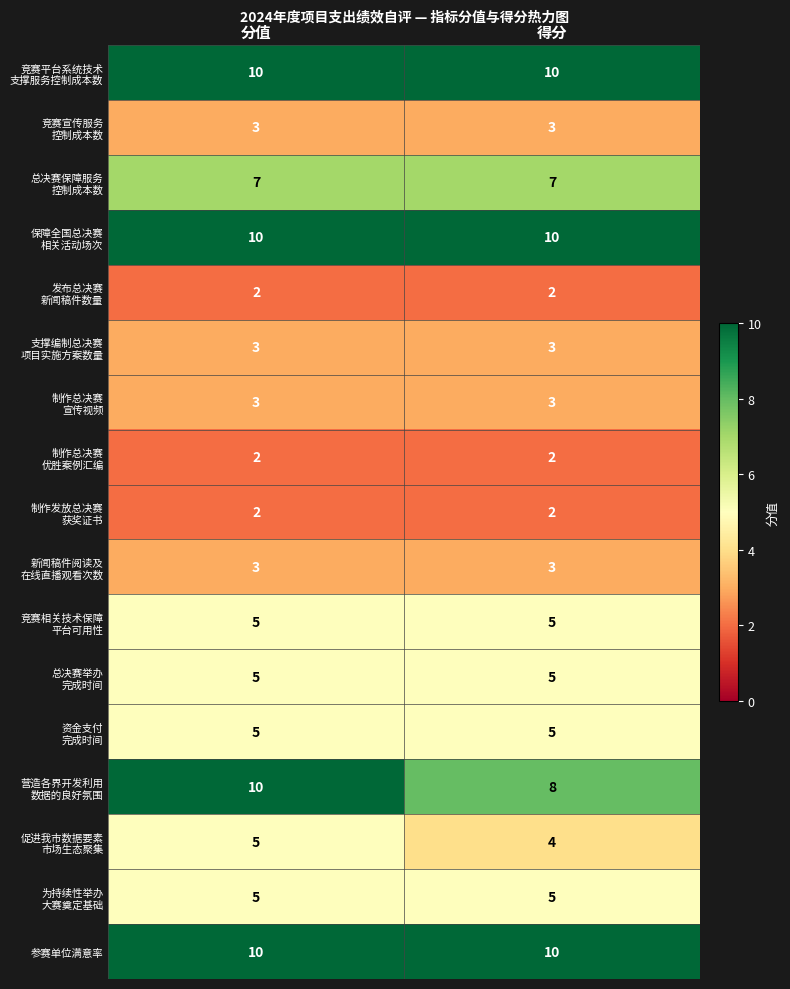

What is the maximum value shown in the chart?

10